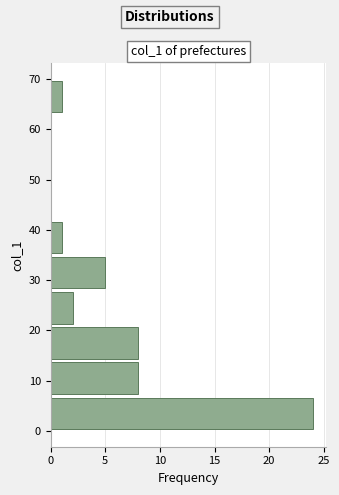

Which range on the y-axis has the longest bar?

0 to 7